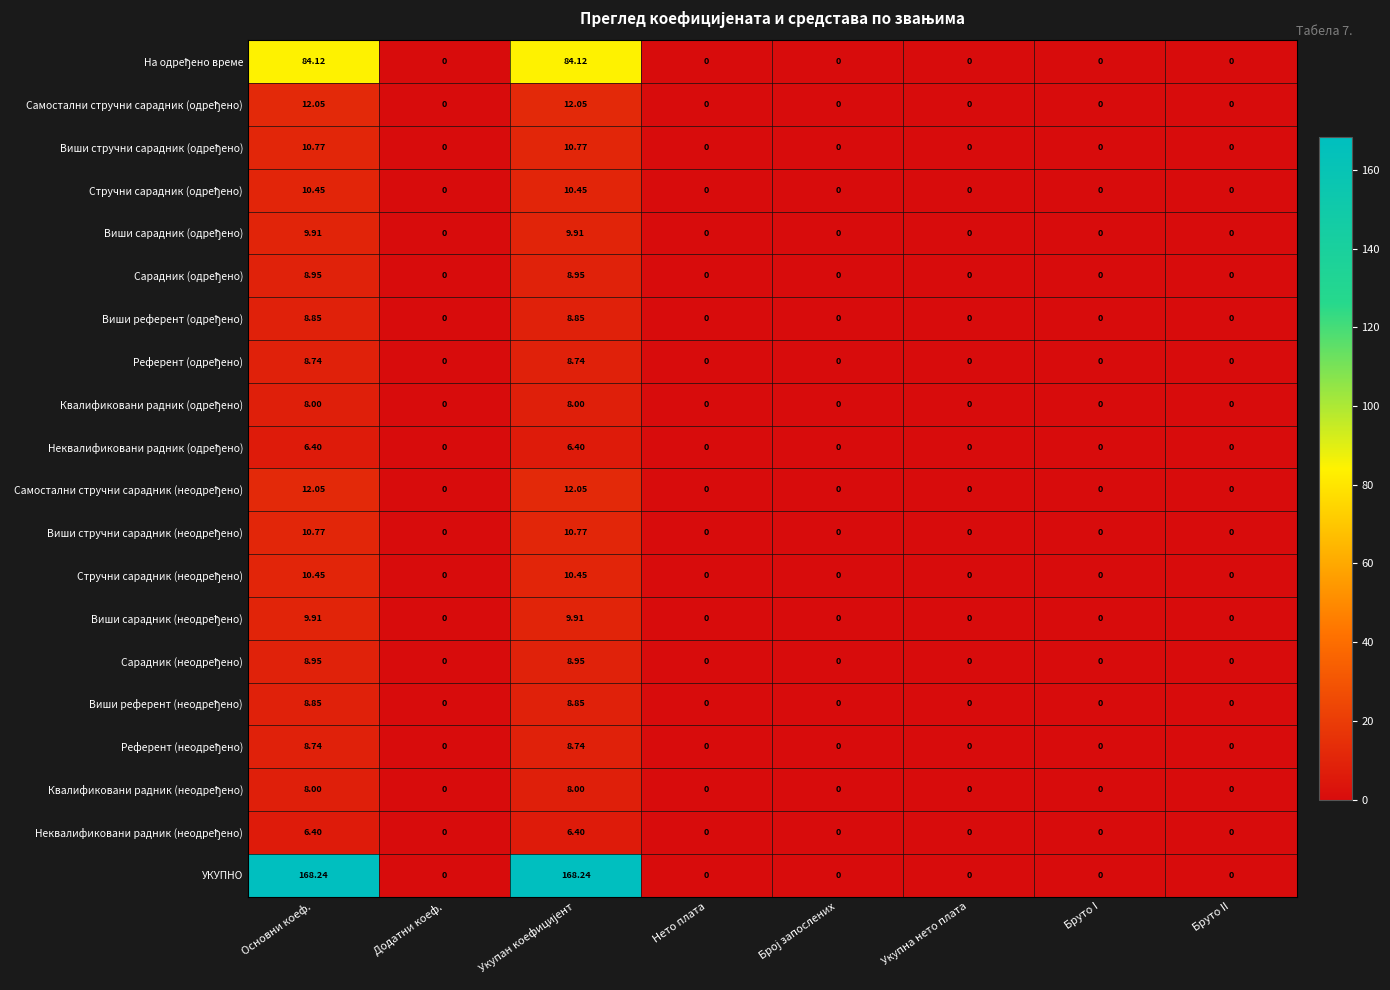

What is the total value across all series at Основни коеф.?

420.6